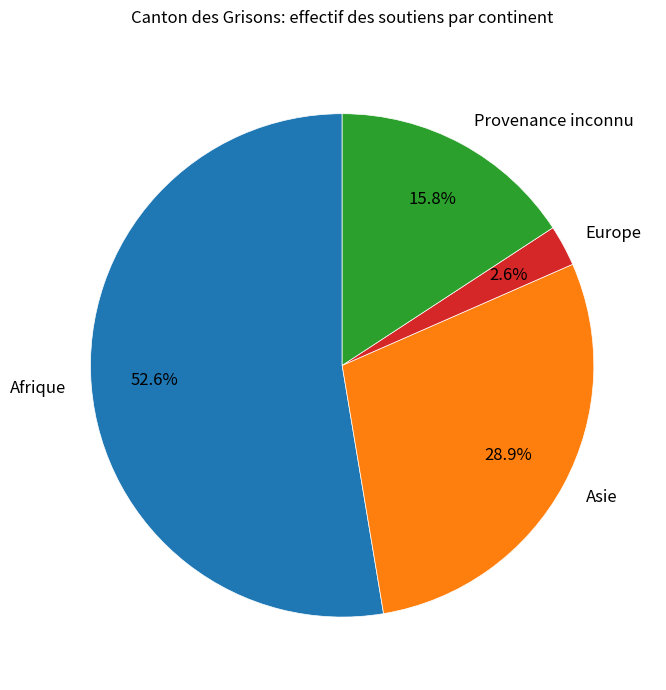

Combined, what portion of the pie is Asie and Provenance inconnu?

44.7%